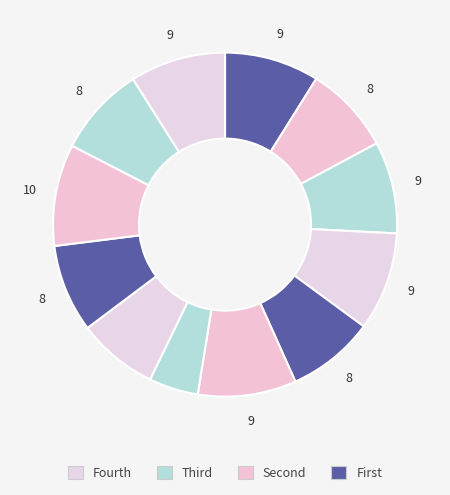

How many segments does this pie chart have?

12